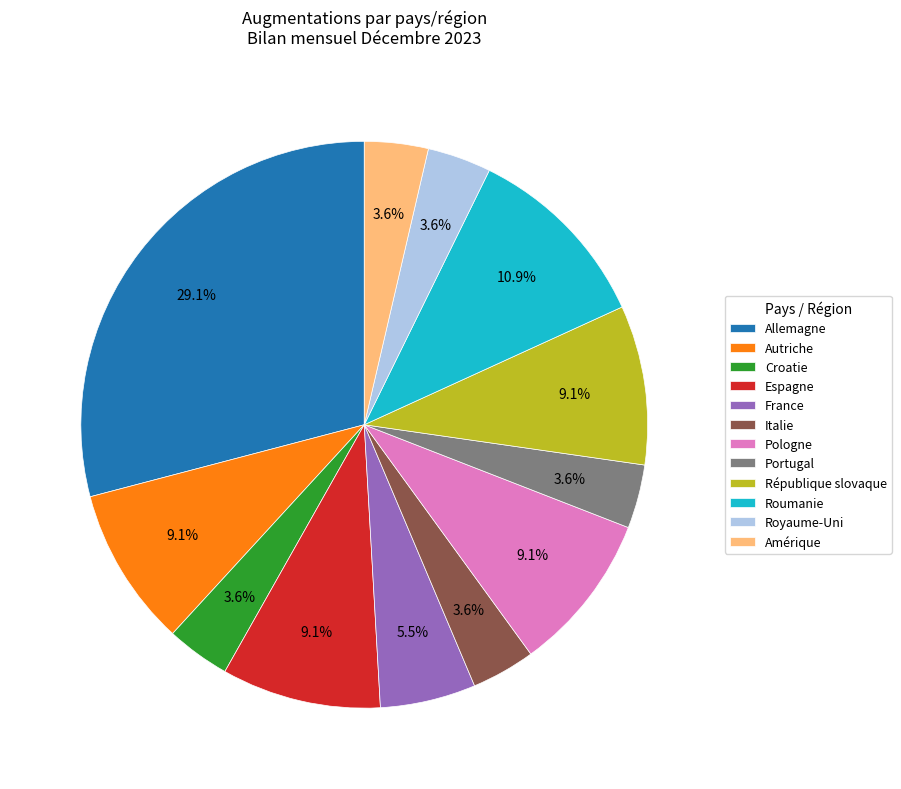

What is the largest slice in the pie chart?

Allemagne